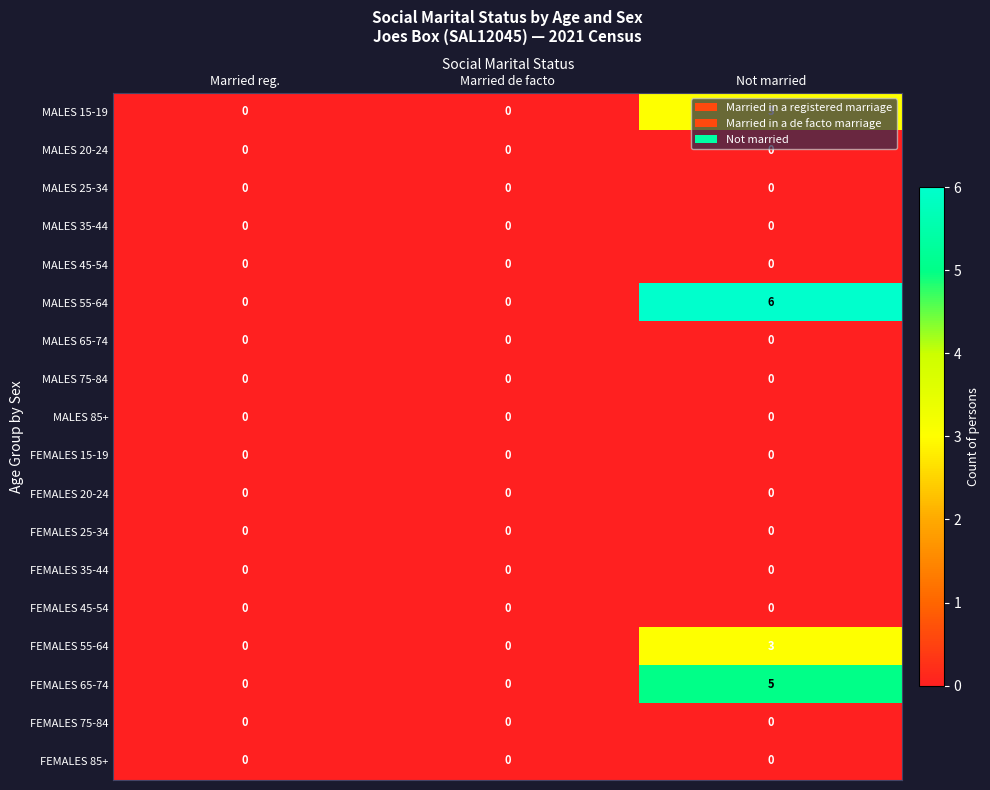

What is the greatest value displayed?

6